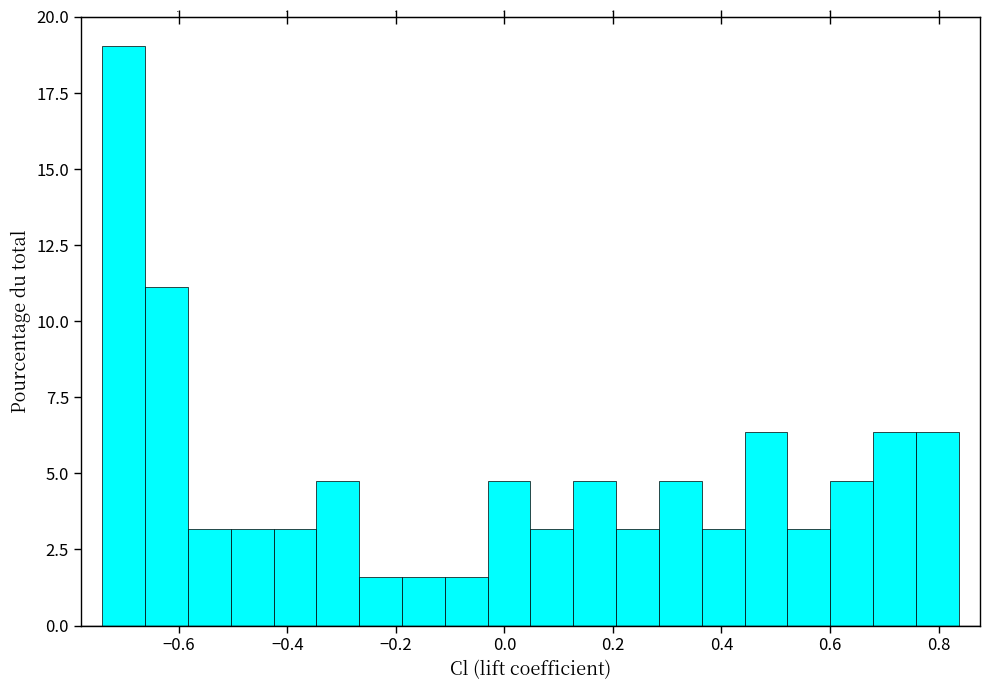

Around what value on the x-axis is the tallest bar? Give the approximate position of its centre, as read against the axis.

-0.70